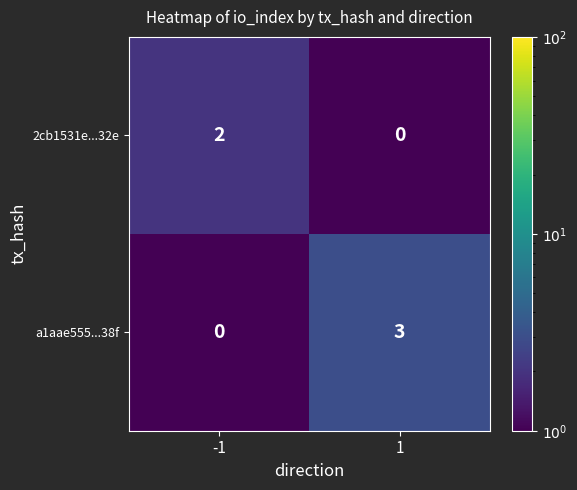

What is the sum of all a1aae555...38f values?

3